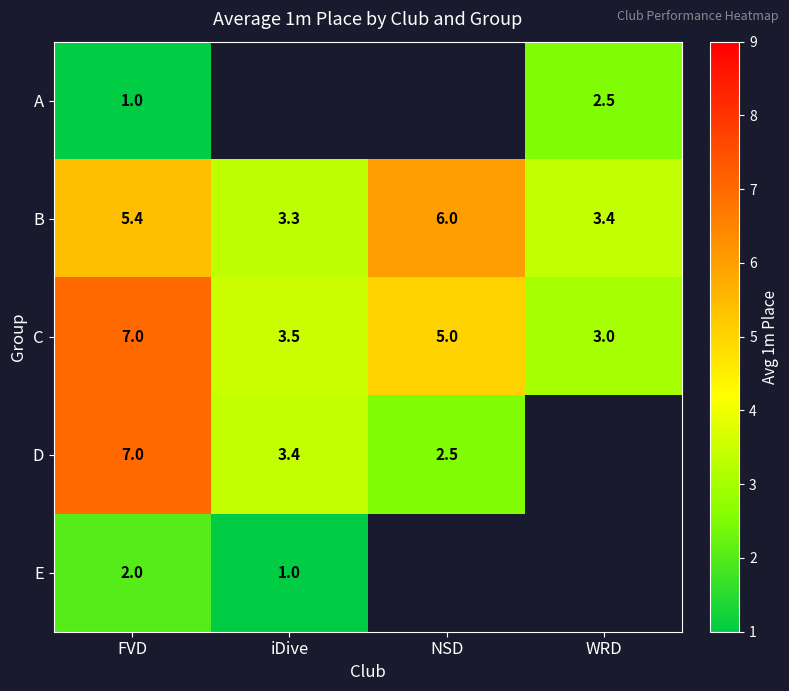

Rank the categories by B value from highest to lowest.

NSD, FVD, WRD, iDive